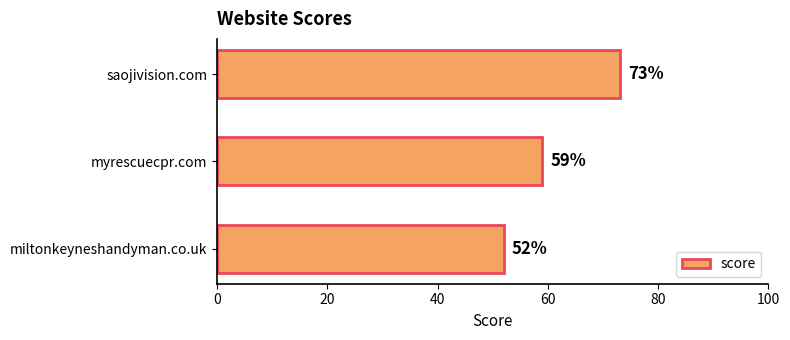

What is the value of the 2nd bar from the top?

59